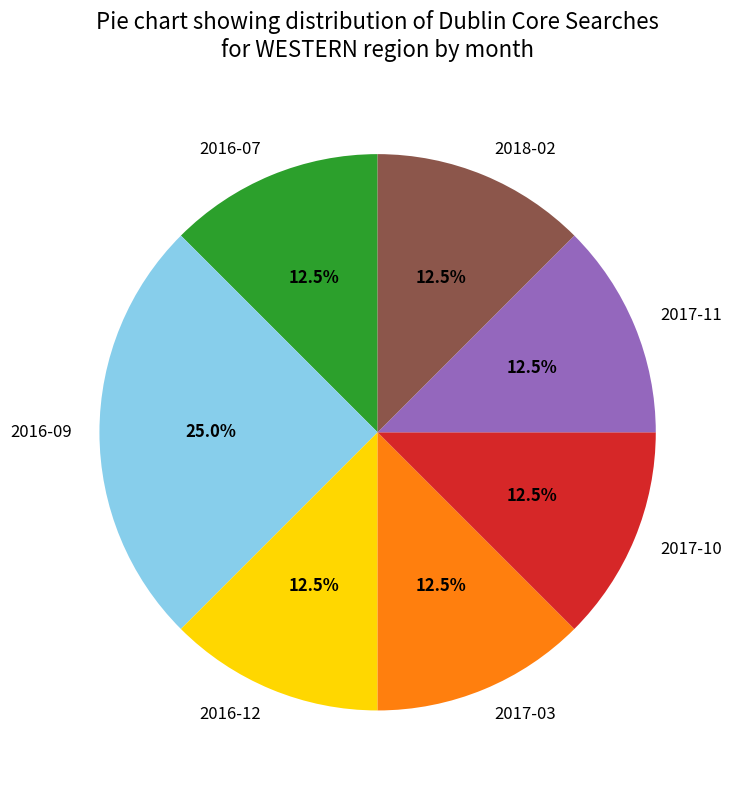

What is the total percentage of 2018-02 and 2017-03?

25.0%